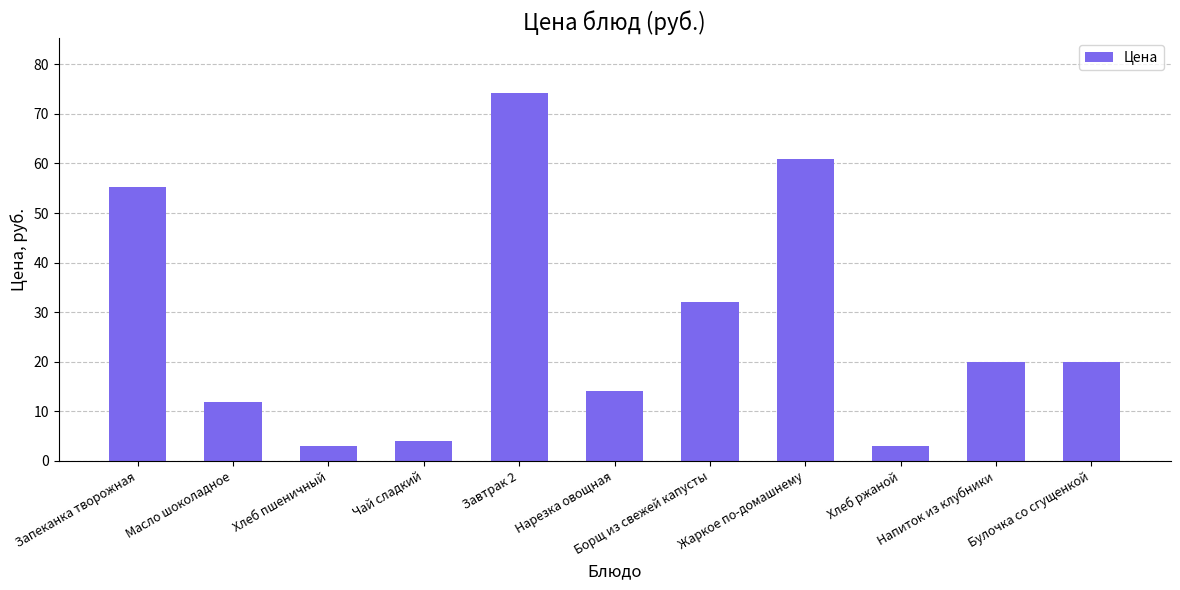

Read the value at Масло шоколадное.

11.9